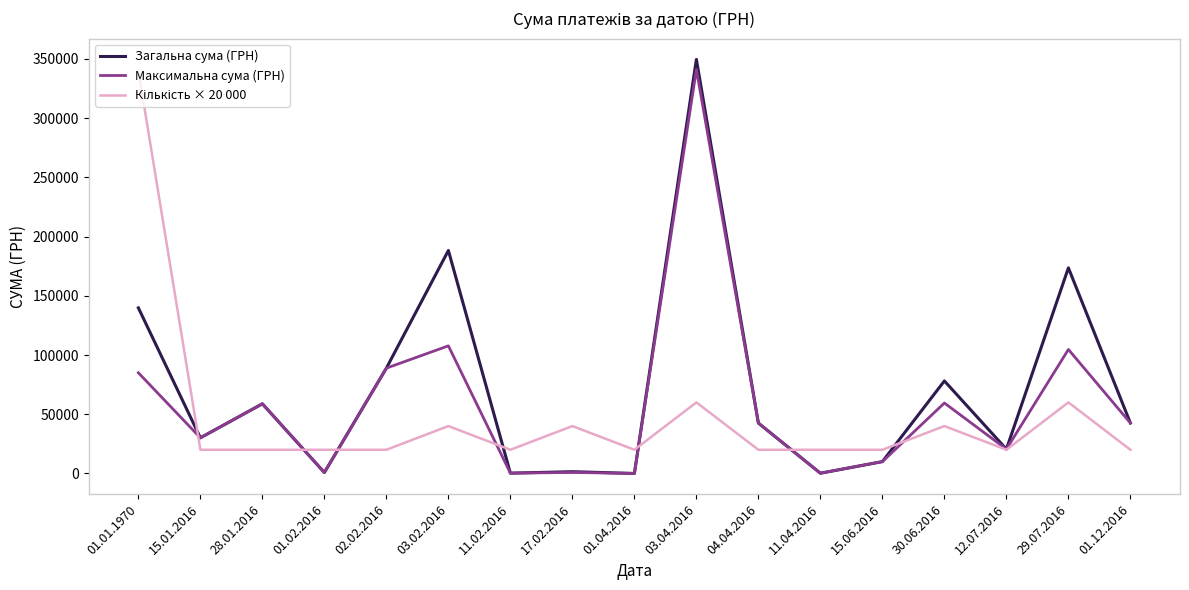

At which category is the sum across all series the highest?

03.04.2016